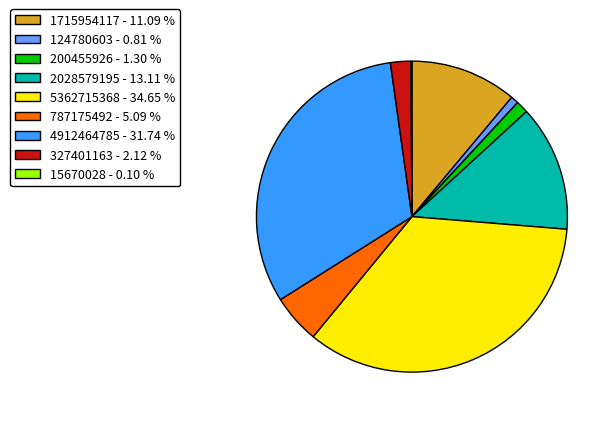

Which has a higher value, 124780603 - 0.81 % or 2028579195 - 13.11 %?

2028579195 - 13.11 %